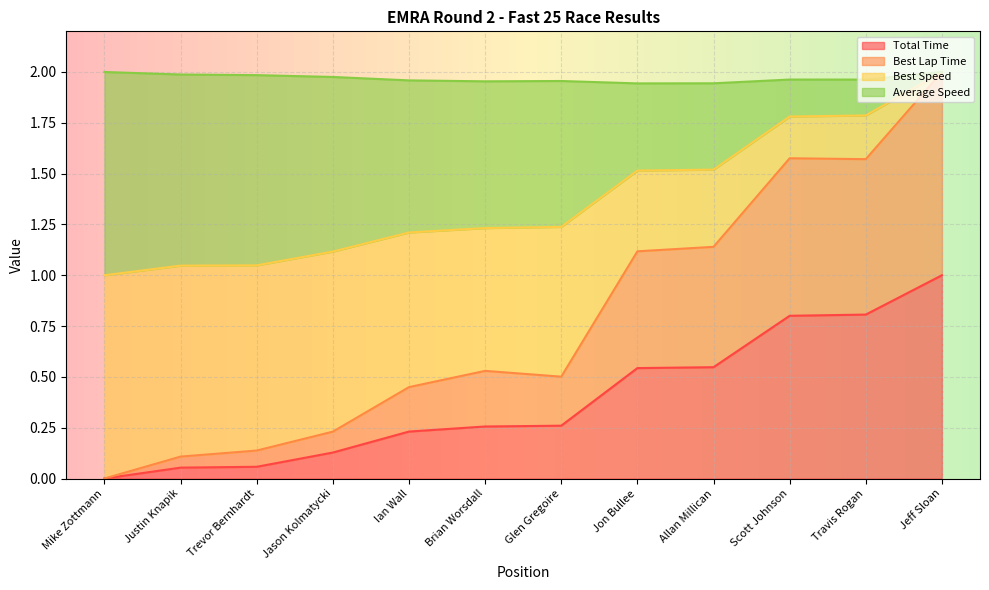

True or false: Total Time and Best Speed cross at least once.

False